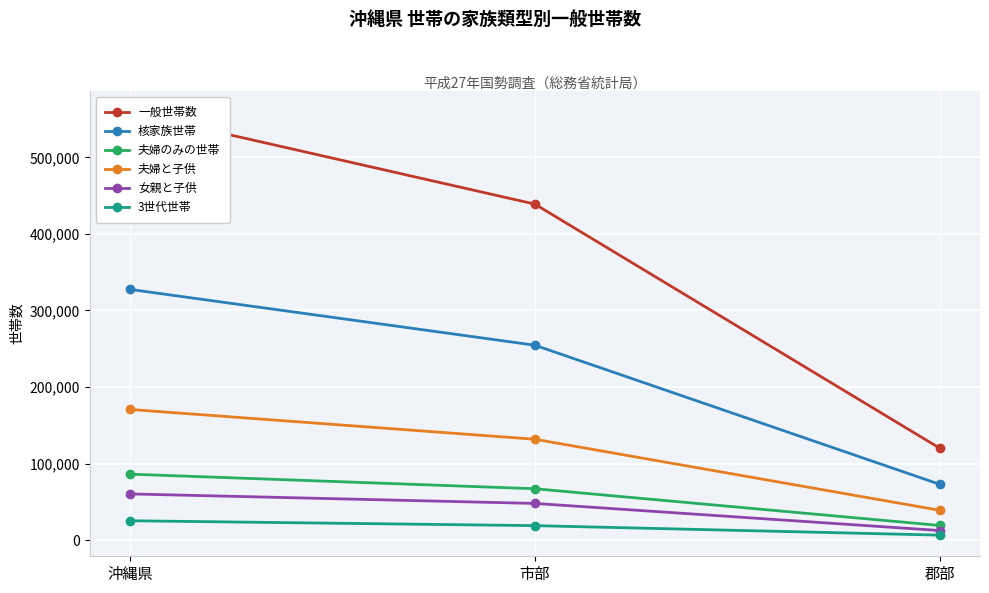

What is the lowest value of the 一般世帯数 series?

120185